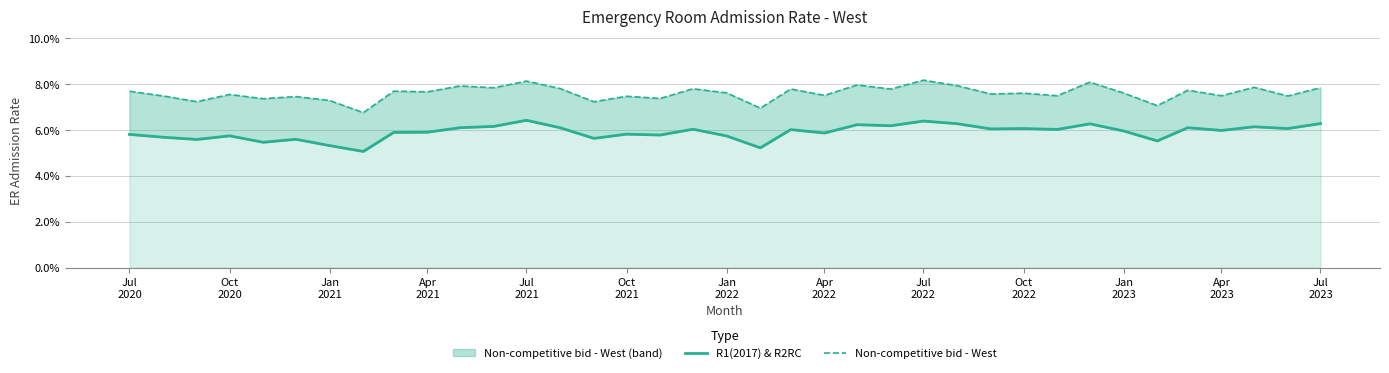

True or false: Non-competitive bid - West has more than 2 points higher than both neighbors.

True